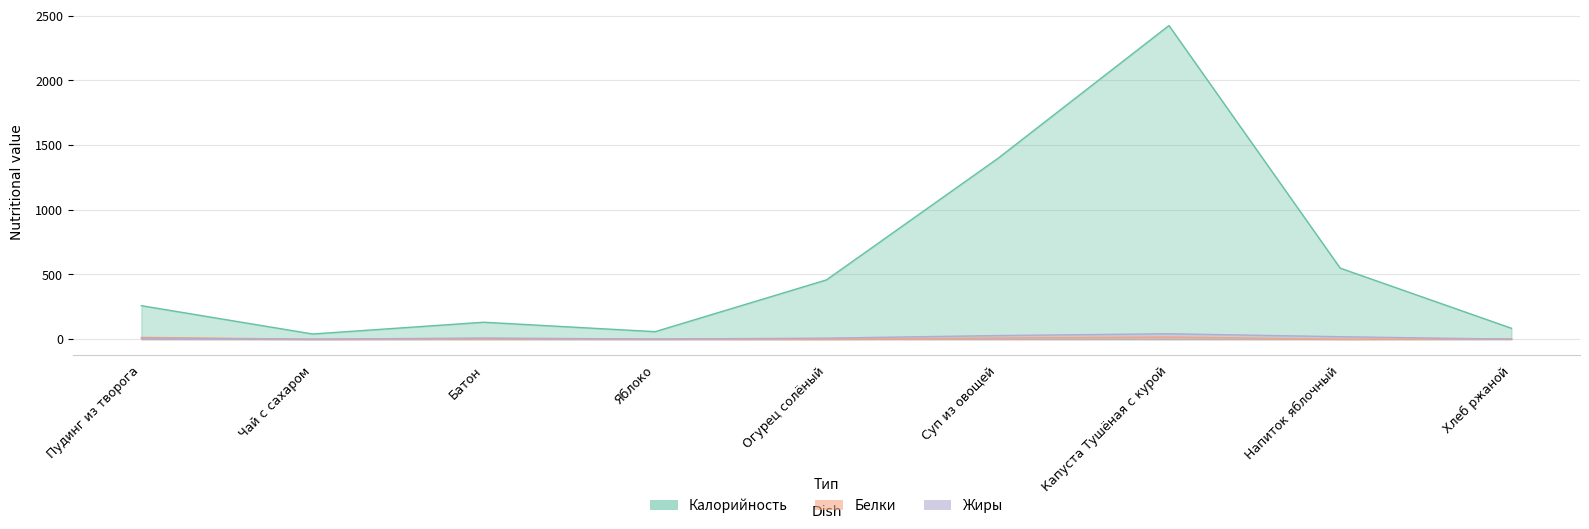

Where is Жиры nearest to the value 21?

Напиток яблочный